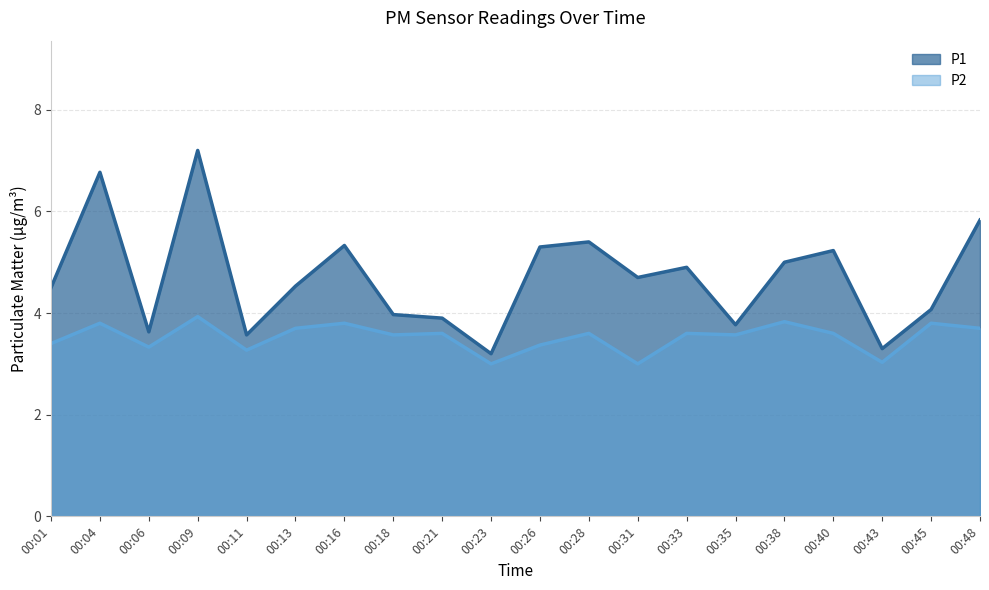

True or false: P2 and P1 intersect in this chart.

False